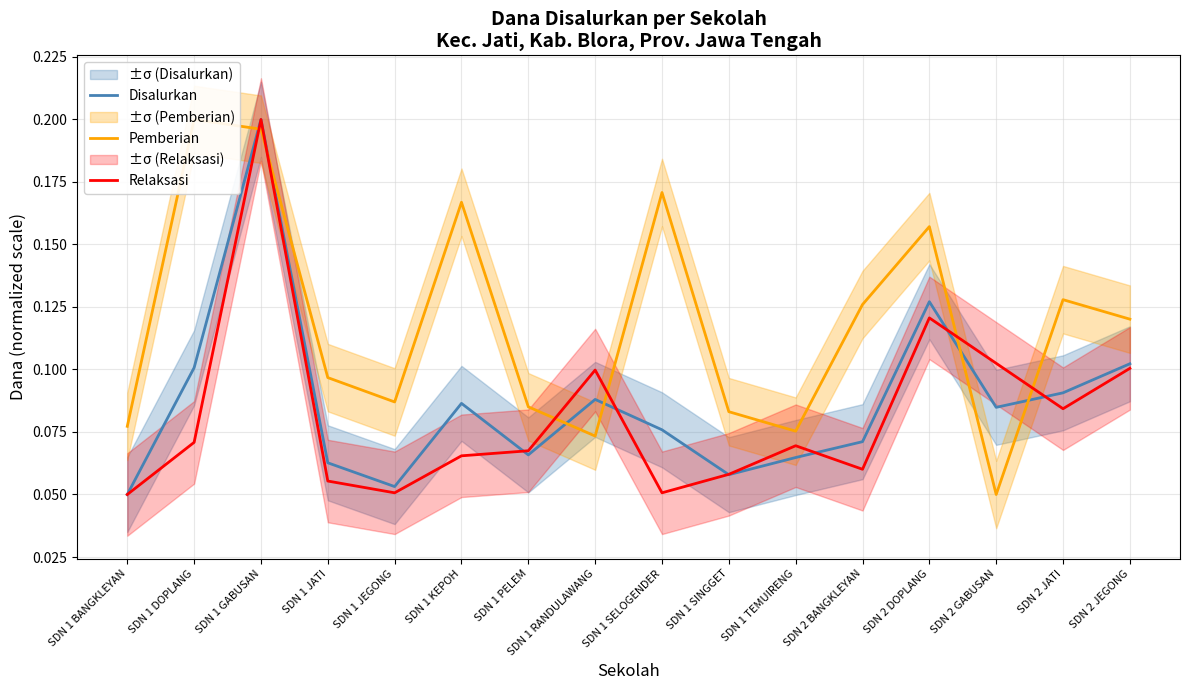

What is the highest value of the Pemberian series?

0.2